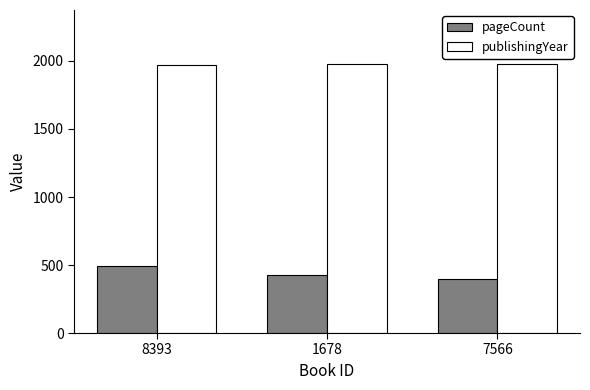

What position from the right is 7566?

1